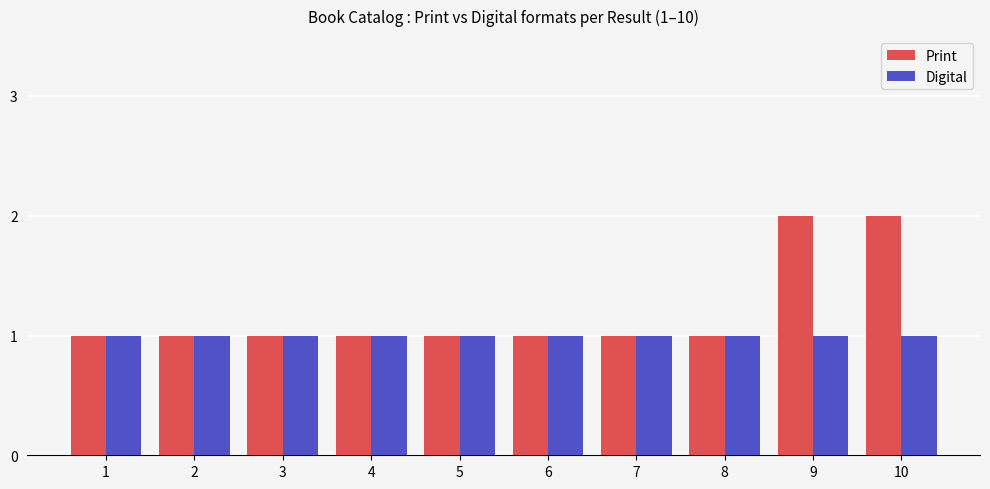

What are all the series names shown in the legend?

Print, Digital